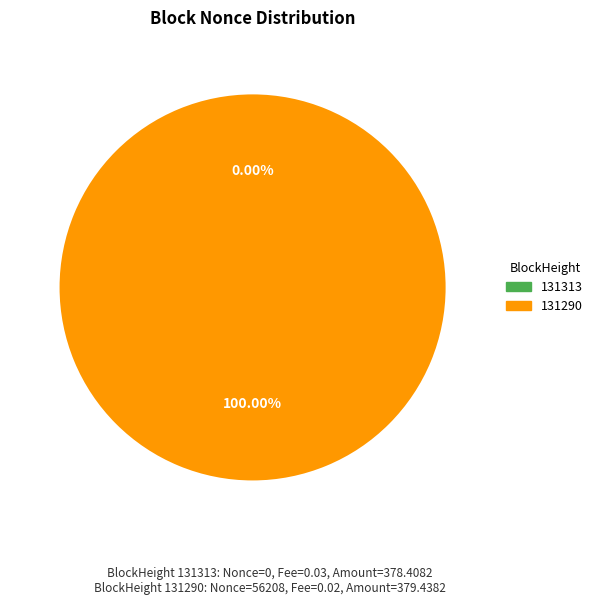

To the nearest percent, what is the average slice percentage?

50%